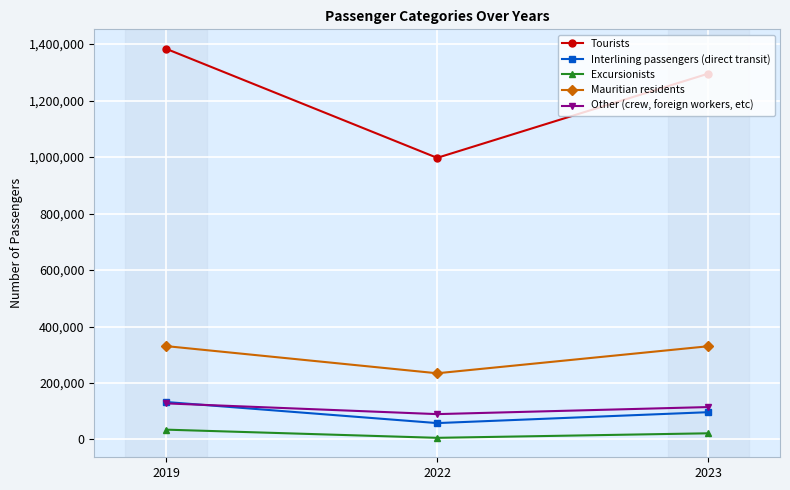

Between 2019 and 2023, which series saw the biggest shift?

Tourists